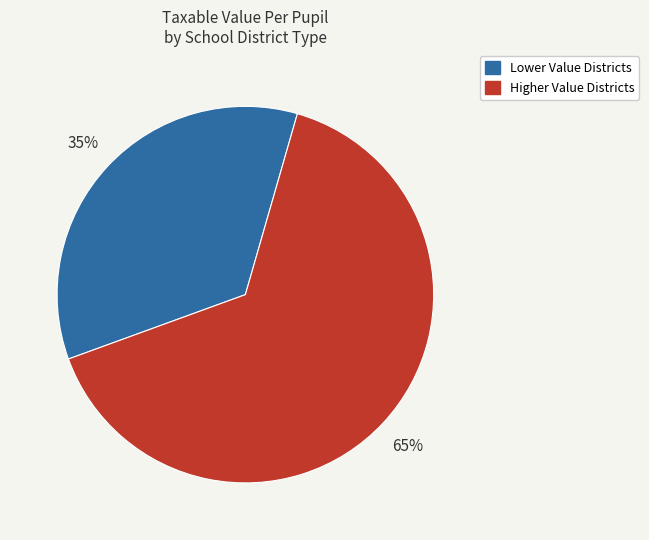

To the nearest percent, what is the difference between the largest and smallest slice percentages?

30%